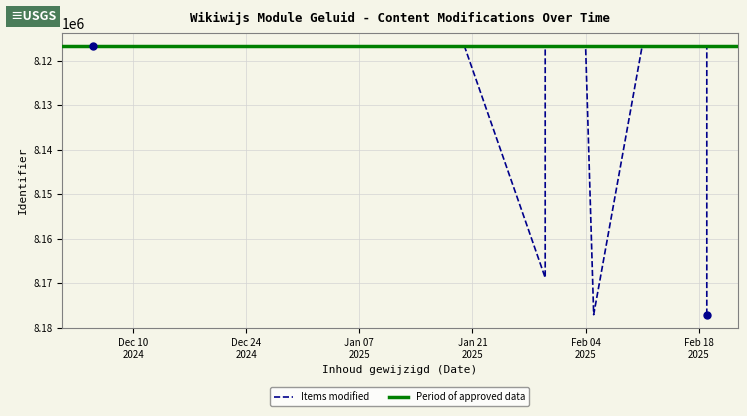

What is the difference between the maximum and minimum values?

60277